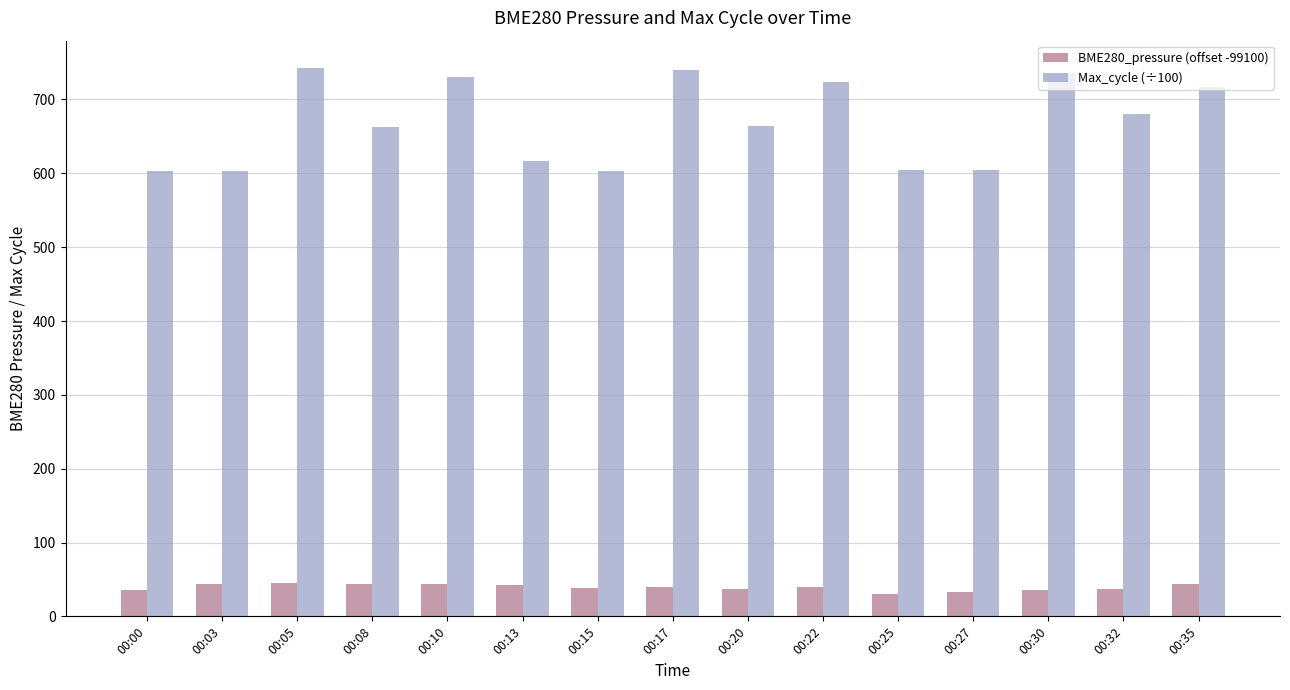

What is the highest value of the BME280_pressure (offset -99100) series?

44.8